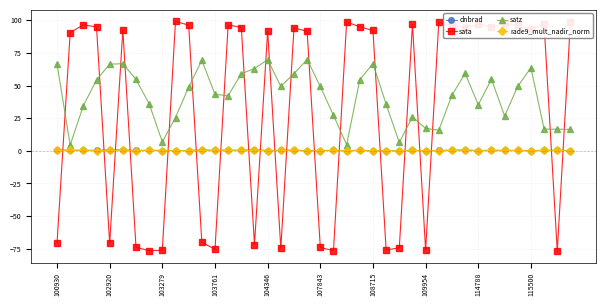

After their last crossing, which series has the higher values: rade9_mult_nadir_norm or sata?

sata